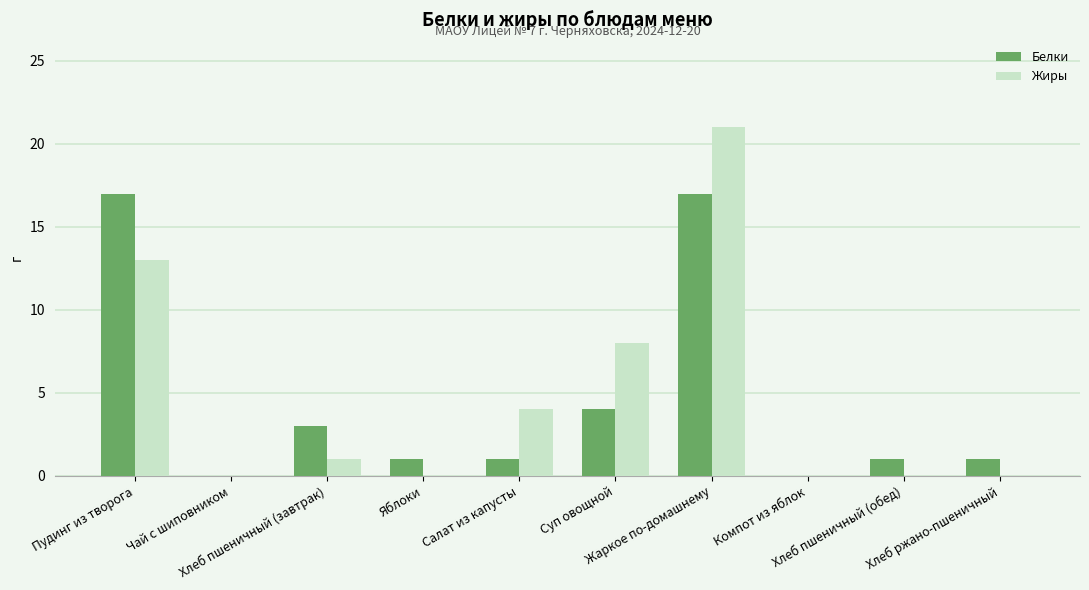

Are the bars grouped side by side (vs. stacked)?

Yes